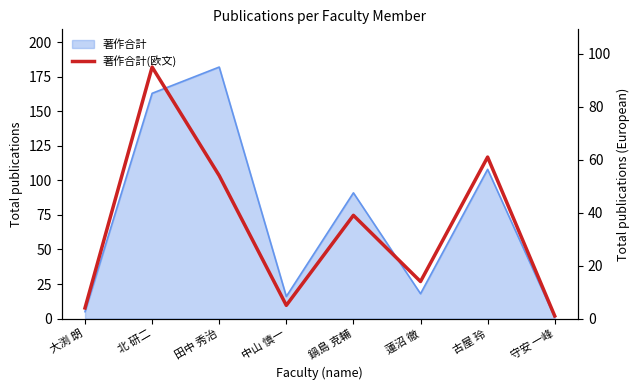

How many categories are shown in the chart?

8